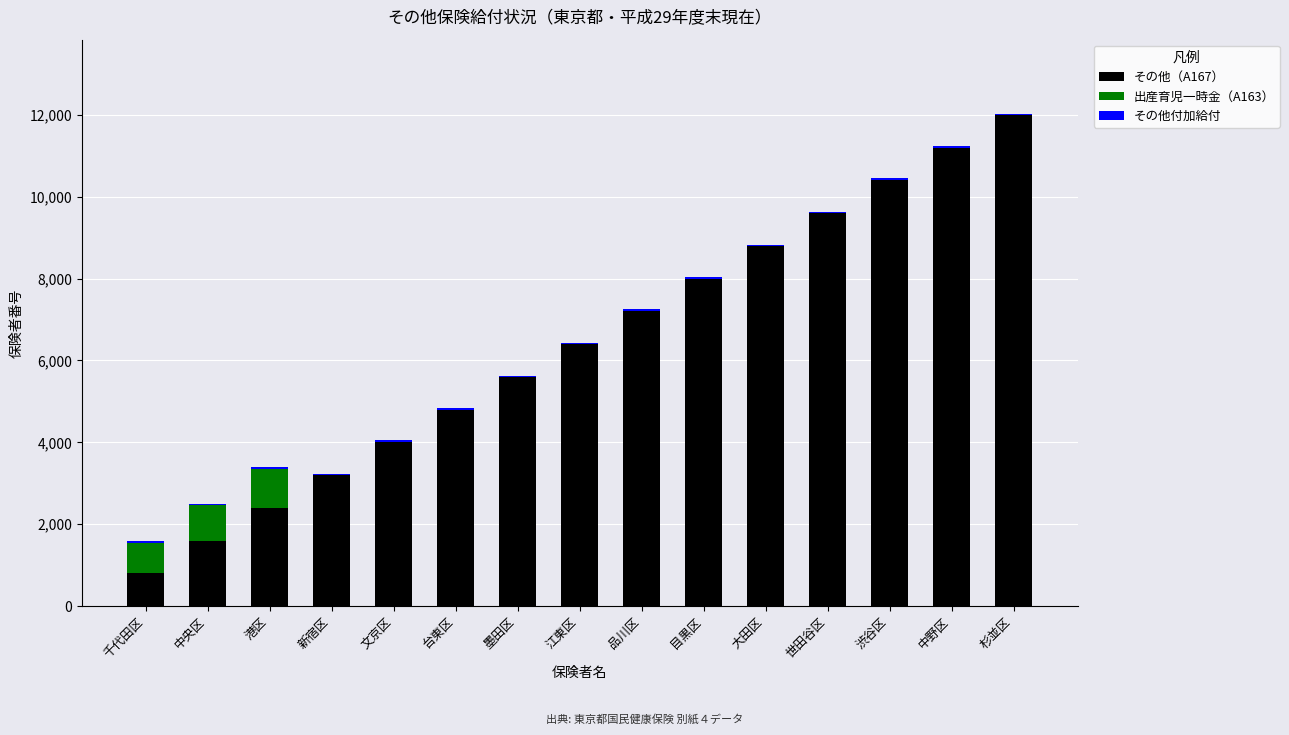

What is the difference between the その他（A167） values at 港区 and 渋谷区?

8000